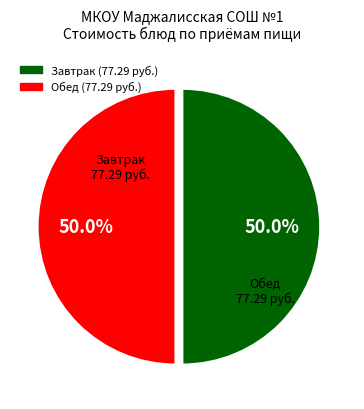

How many slices are in this pie chart?

2